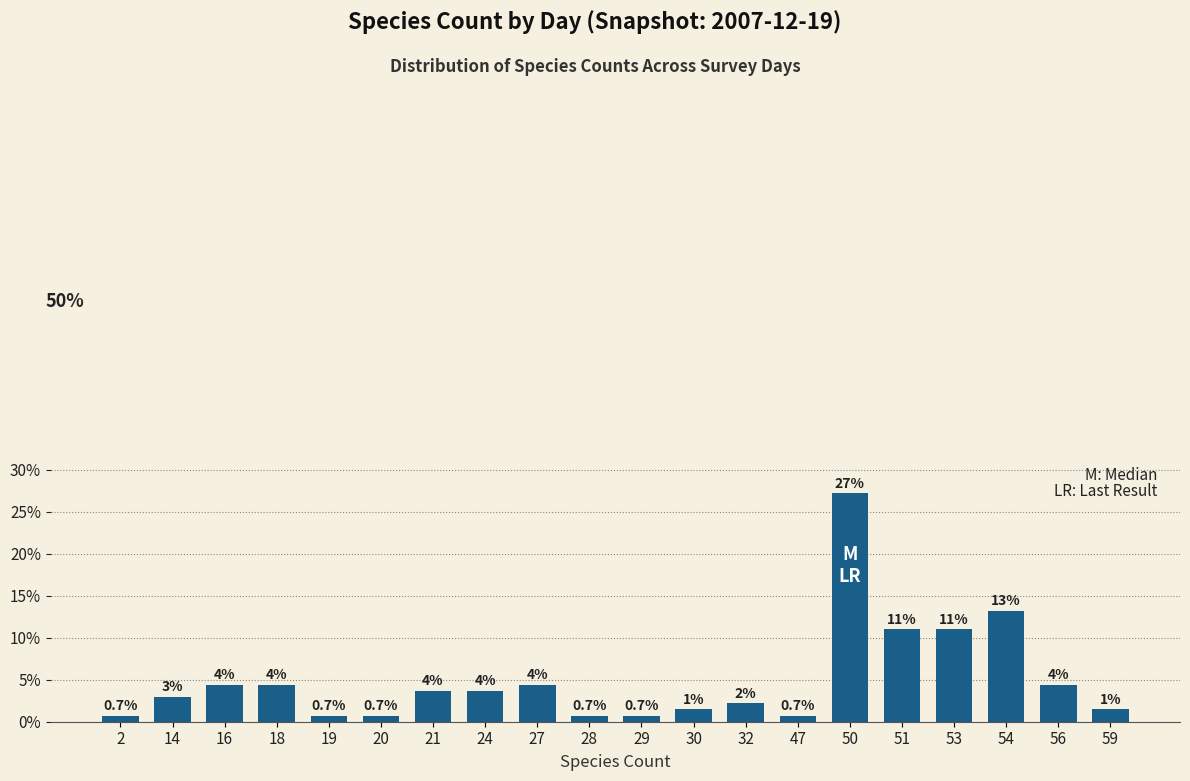

How many bars are there in total?

20